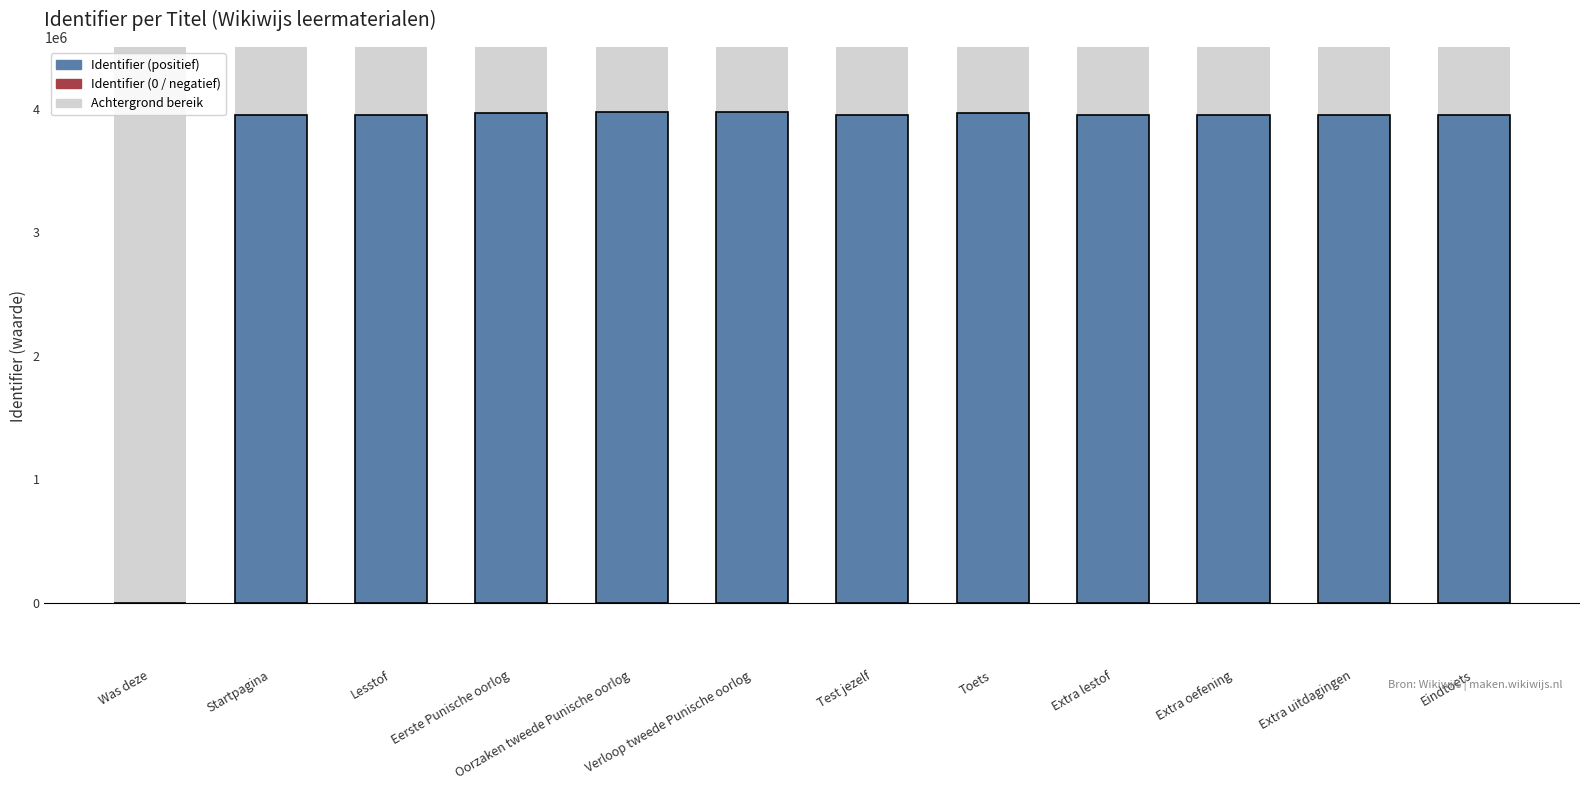

Rank the categories by value from lowest to highest.

Was deze, Startpagina, Lesstof, Test jezelf, Extra lestof, Extra oefening, Extra uitdagingen, Eindtoets, Toets, Eerste Punische oorlog, Oorzaken tweede Punische oorlog, Verloop tweede Punische oorlog